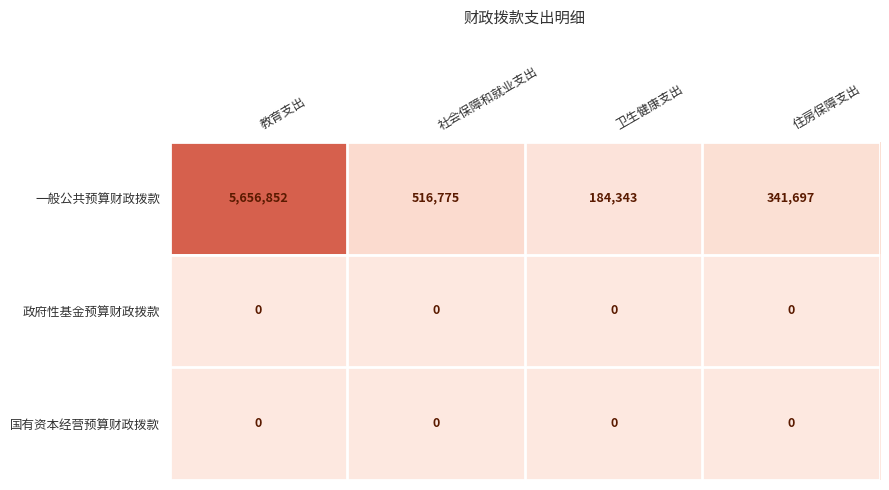

What is the maximum value shown in the chart?

5656852